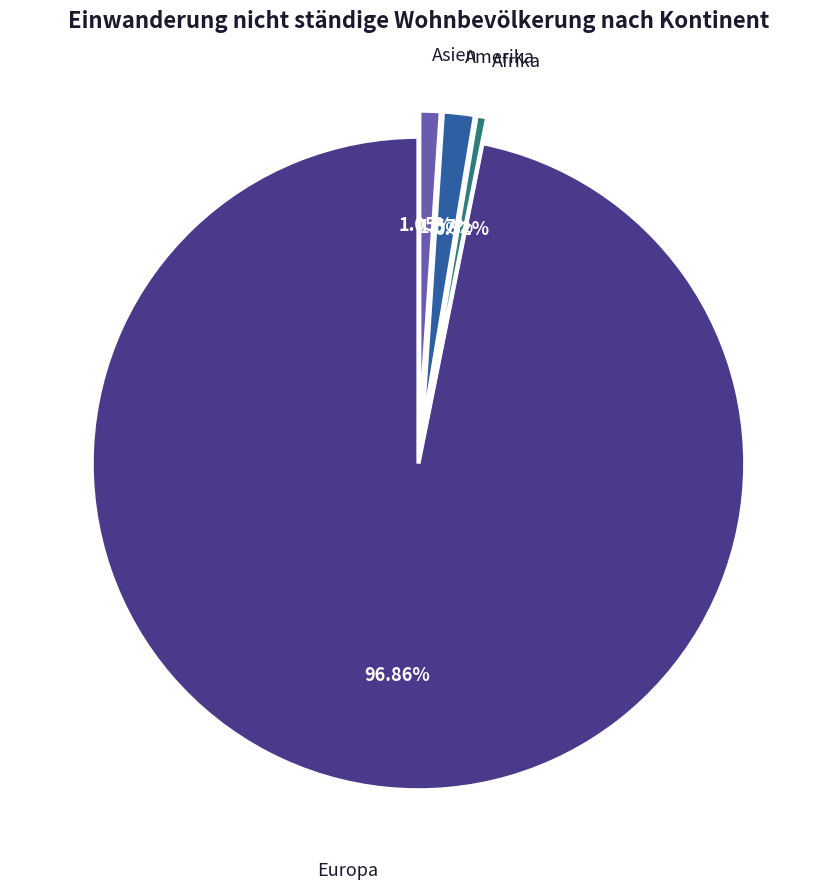

What percentage is the Asien slice, to the nearest percent?

1%